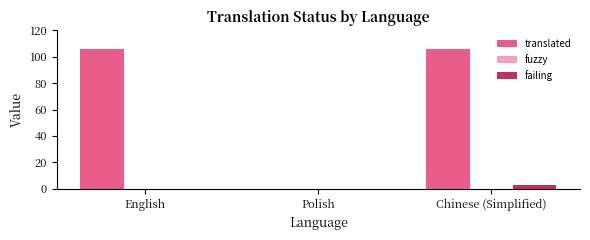

What is the greatest value displayed?

106